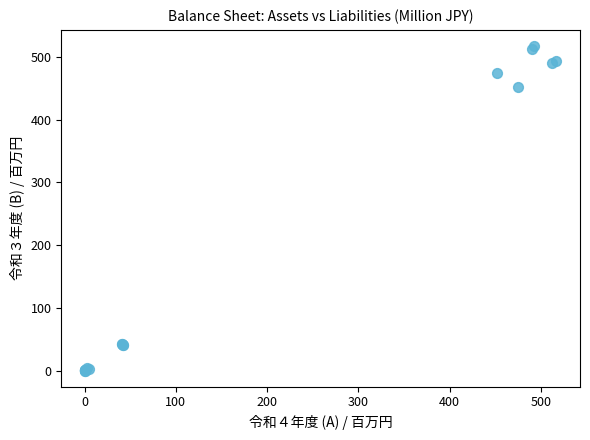

What Y value in the scatter plot is closest to 258?

451.3